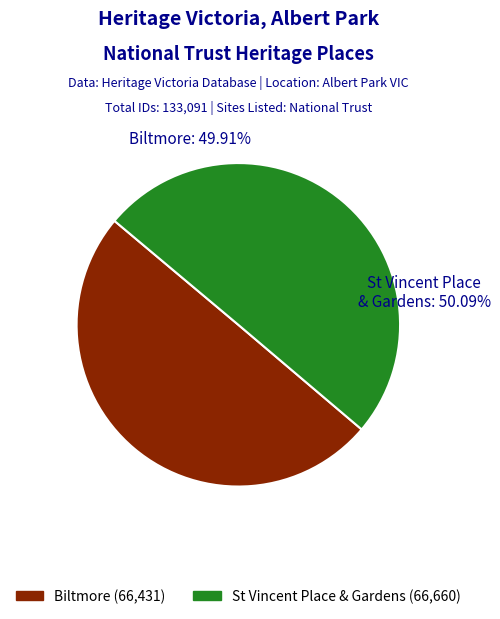

Count the number of slices in the pie.

2